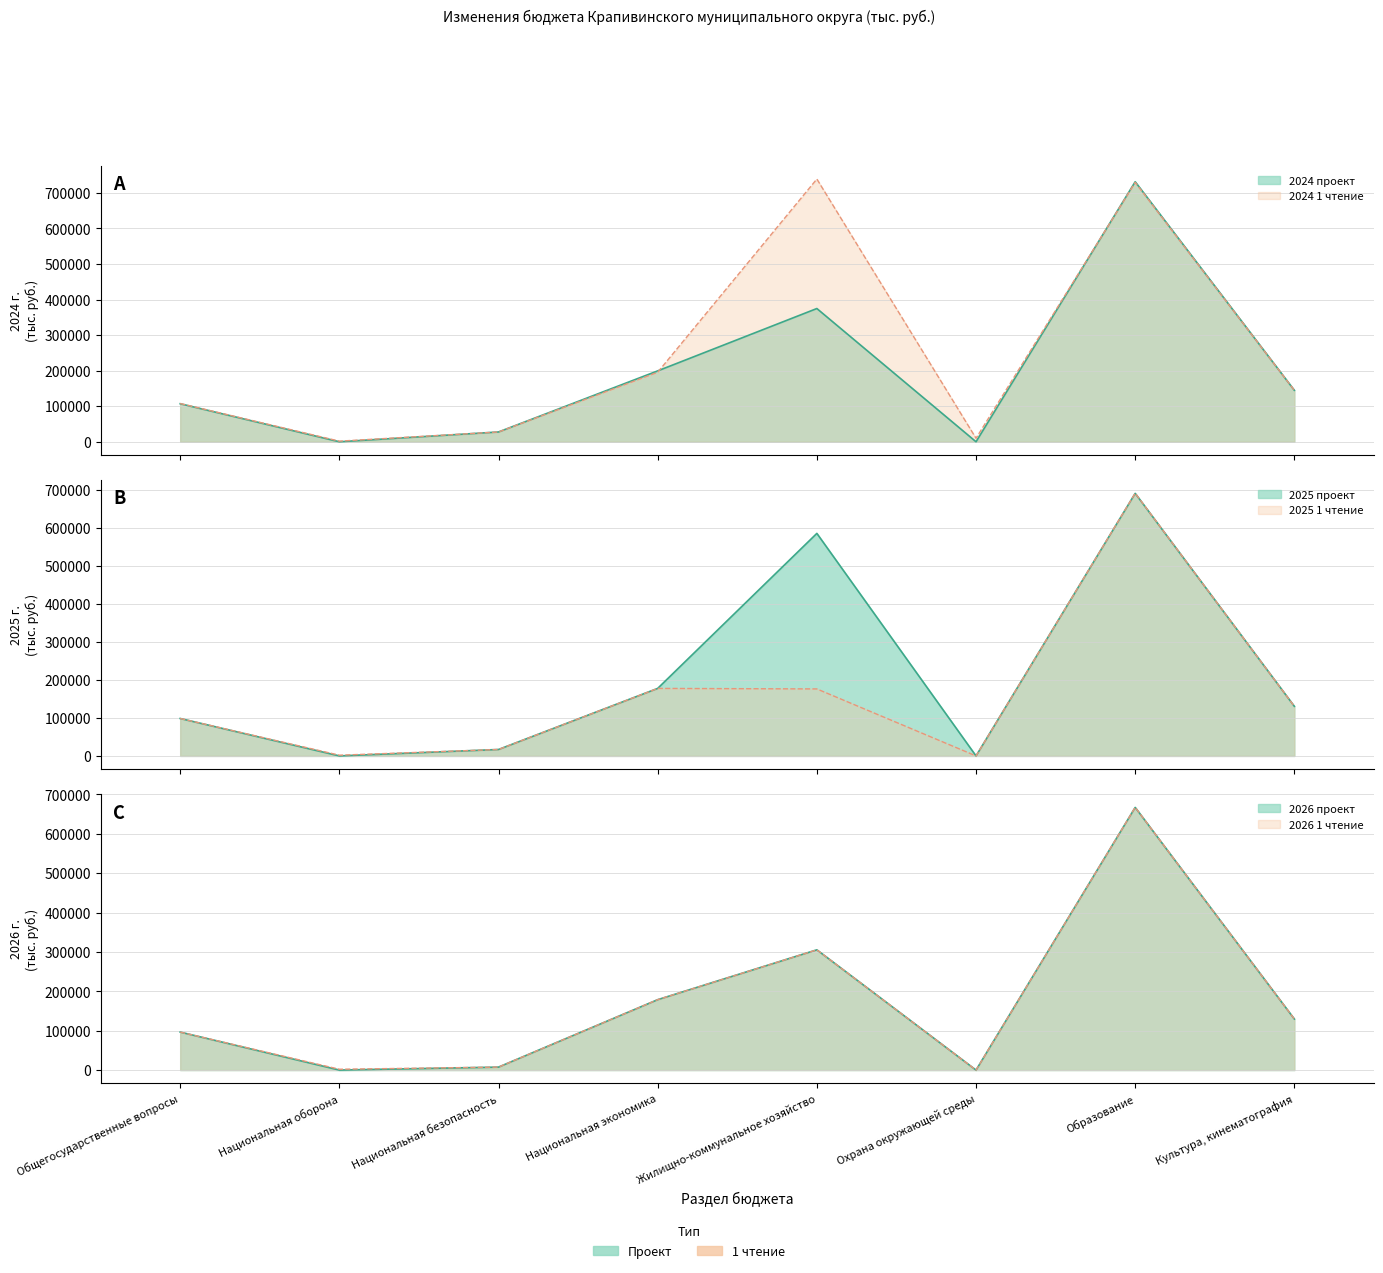

Rank the series at Национальная безопасность from lowest to highest value.

2026 проект, 2026 1 чтение, 2025 проект, 2025 1 чтение, 2024 проект, 2024 1 чтение